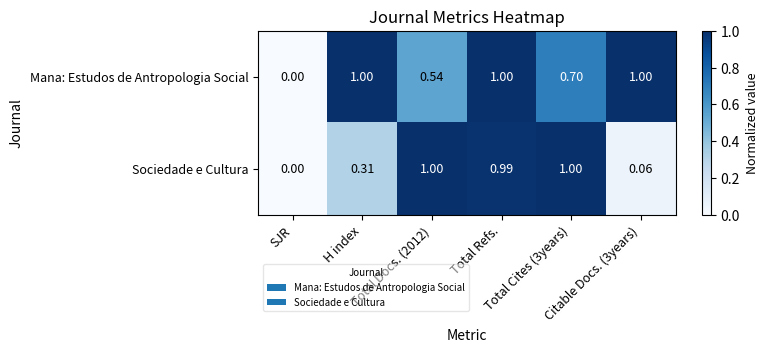

List the series in order of their overall mean, highest first.

Mana: Estudos de Antropologia Social, Sociedade e Cultura